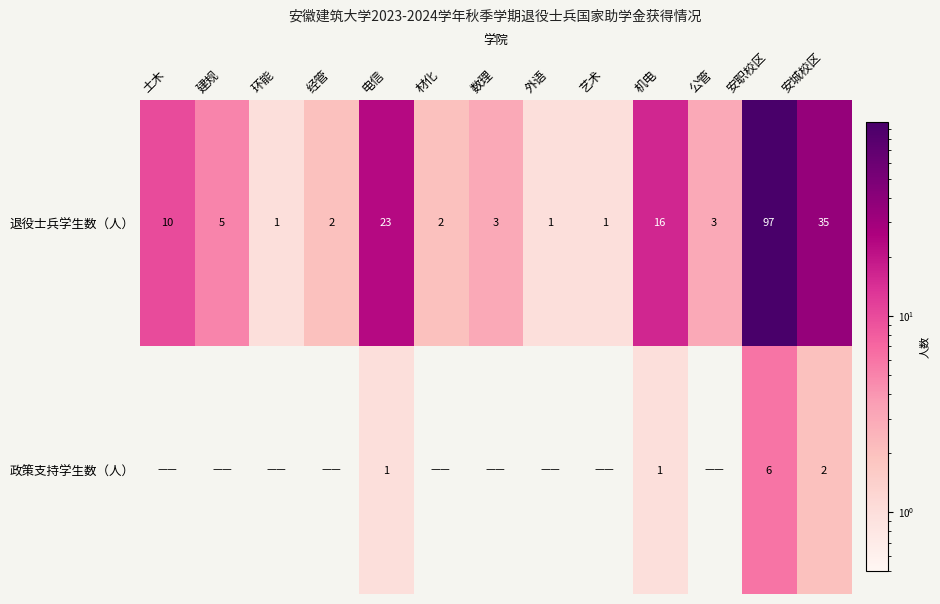

What is the lowest value of the 退役士兵学生数（人） series?

1